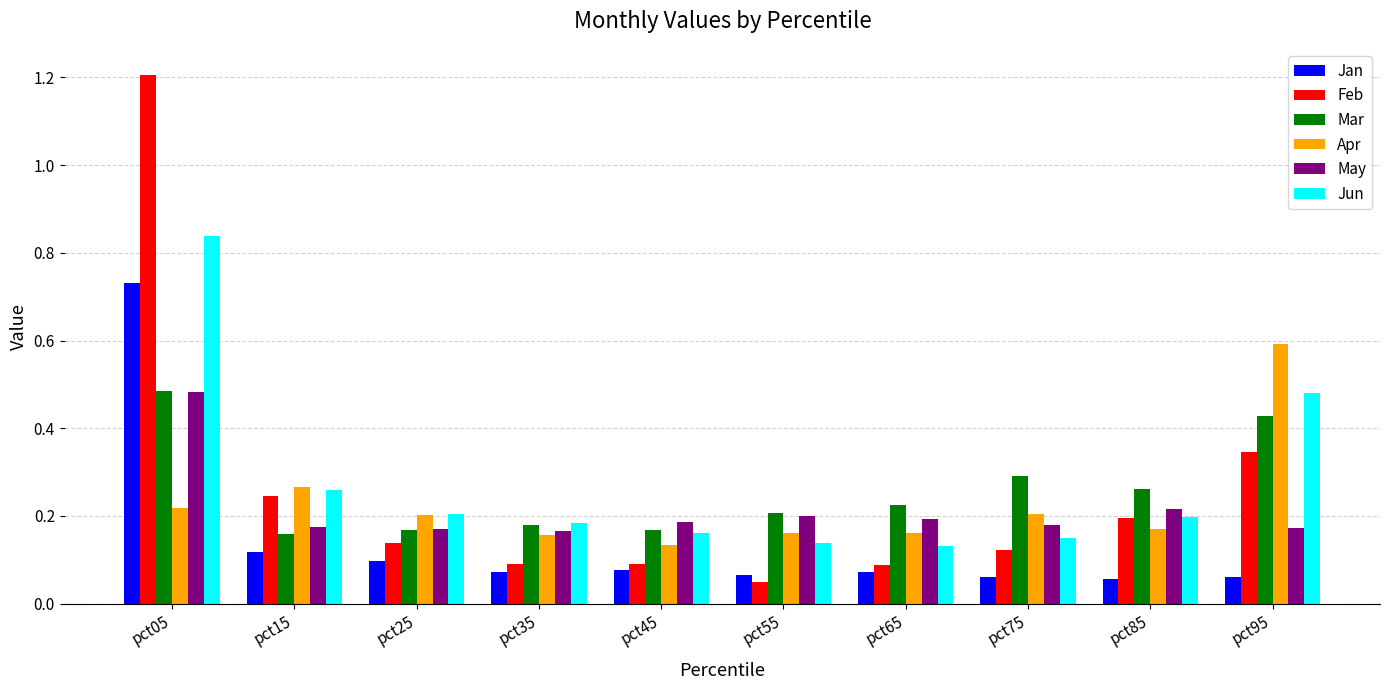

At which label is Feb closest to 0?

pct55